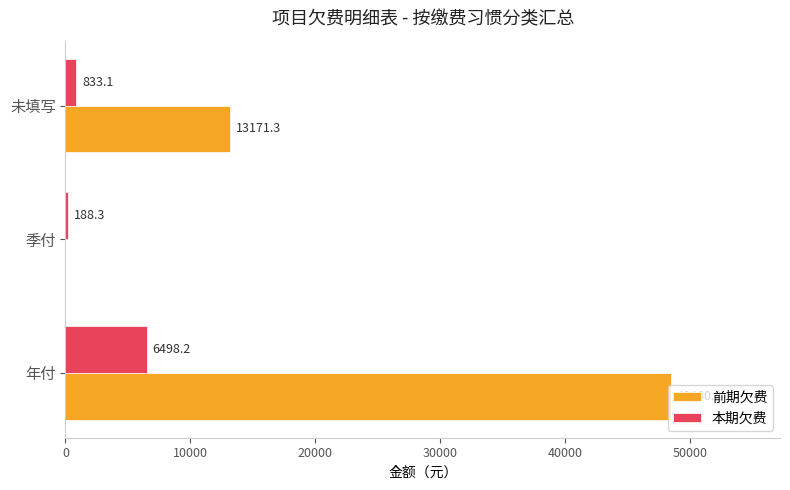

Which series has the largest range (max minus min)?

前期欠费